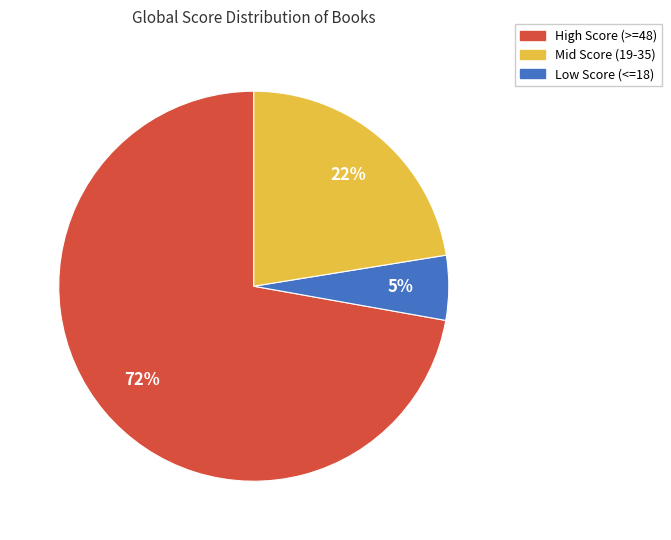

Is there any slice that represents more than half of the pie?

Yes